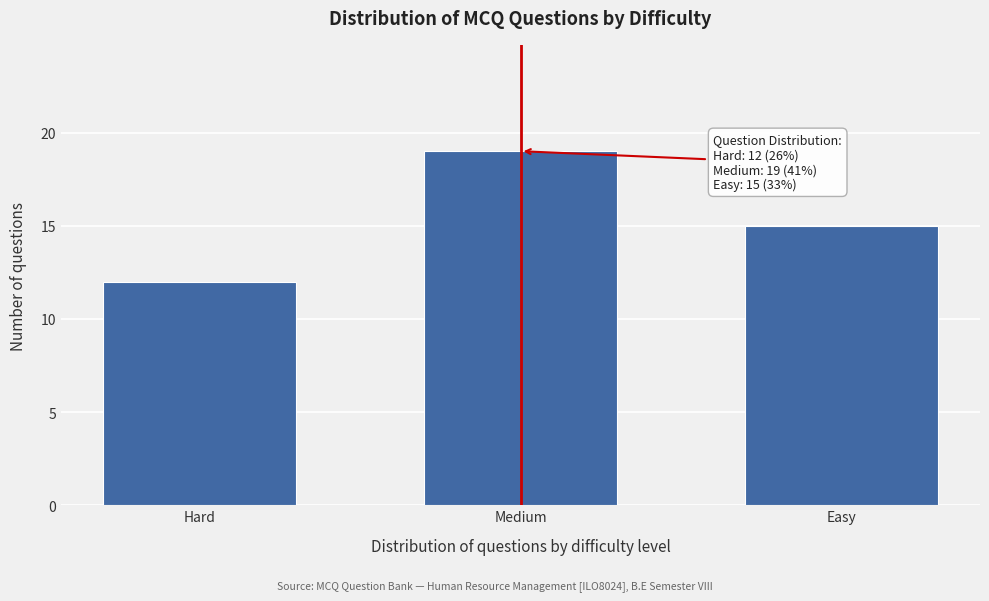

Reading left to right, extract all data points from this chart.

Hard=12	Medium=19	Easy=15